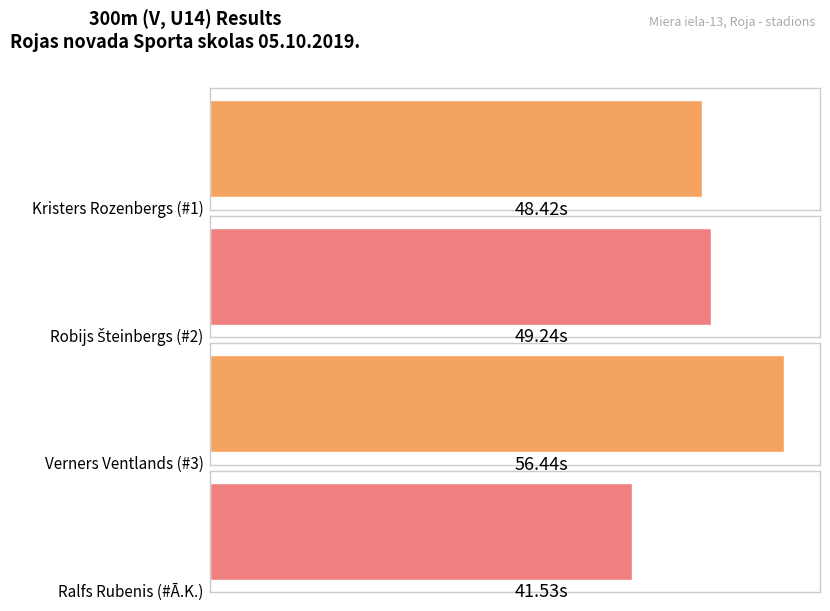

Are the bars grouped side by side (vs. stacked)?

No